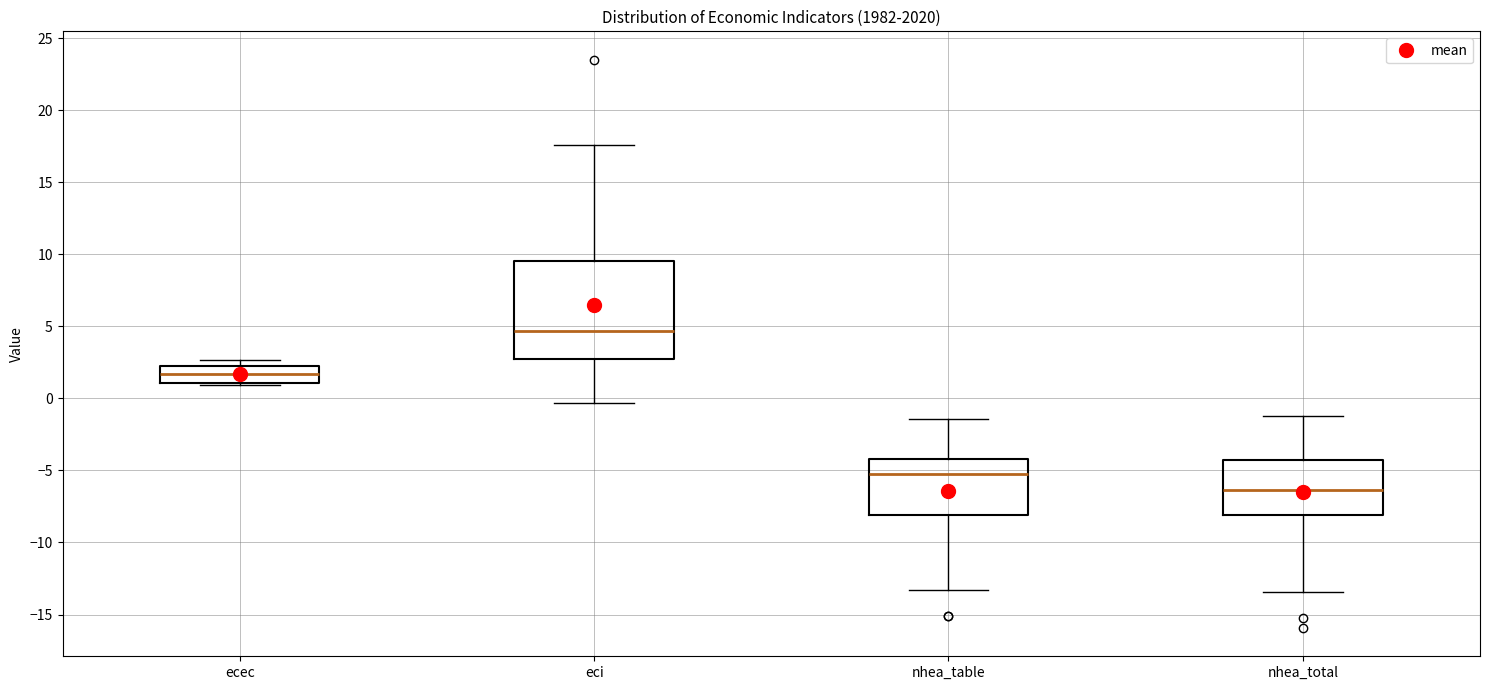

Reading left to right, transcribe this box plot: for each box, give where its median line is, the range the box spans, and where its two whiskers end, as read against the y-axis. The values are not printed on the chart, so give them approximately, as read against the axis.

ecec: median 1.5, box 1.0 to 2.0, whiskers 1.0 (just below the box's lower edge) to 2.5
eci: median 4.5, box 3.0 to 9.5, whiskers -0.5 to 17.5
nhea_table: median -5.5, box -8.0 to -4.0, whiskers -13.5 to -1.5
nhea_total: median -6.5, box -8.0 to -4.5, whiskers -13.5 to -1.0